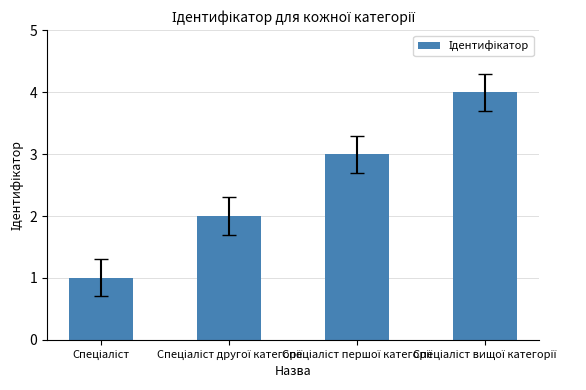

What is the greatest value displayed?

4